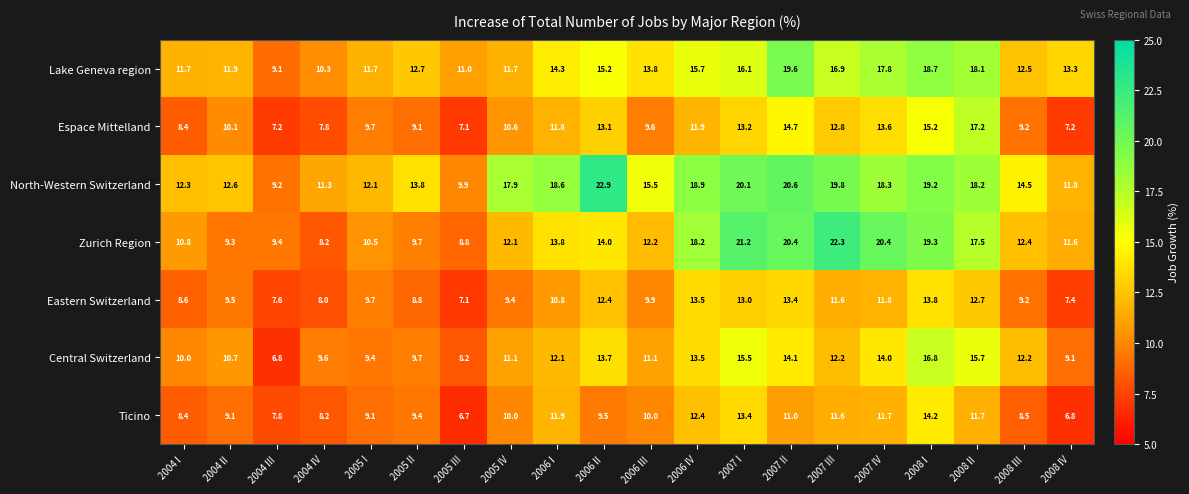

What is the sum of all Espace Mittelland values?

219.5